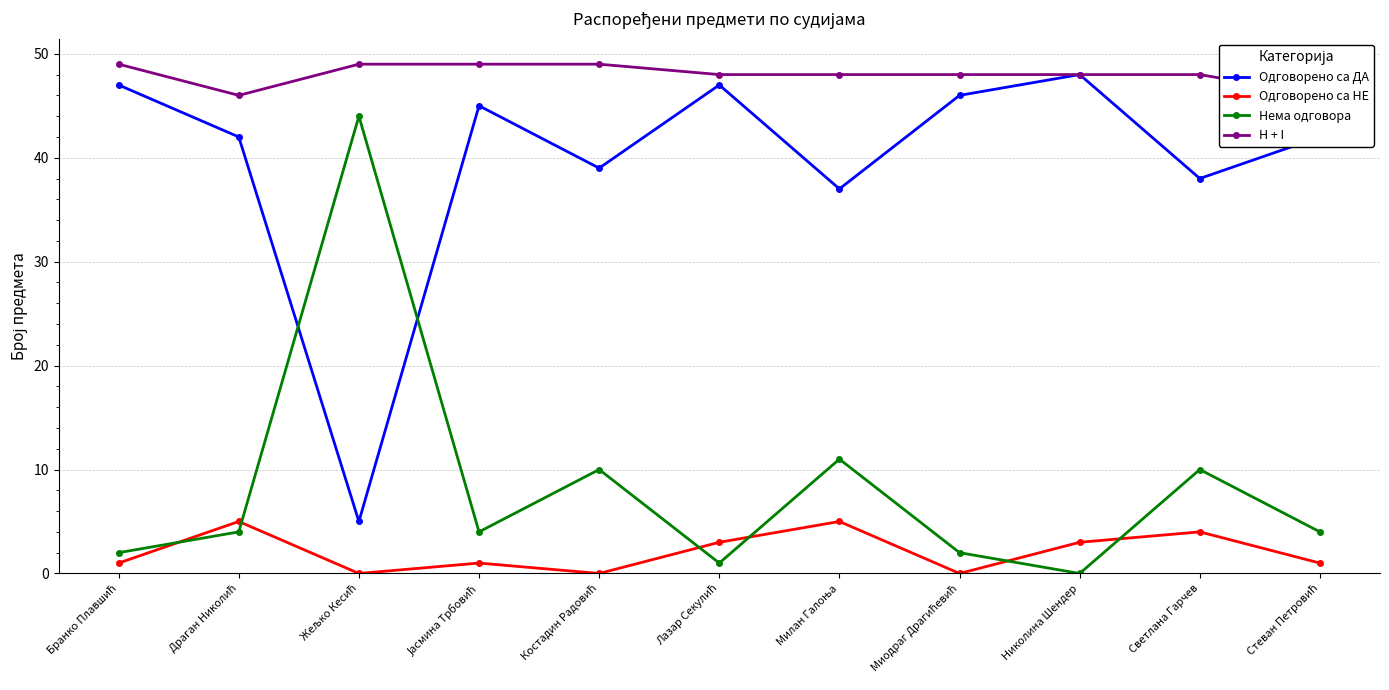

True or false: Нема одговора and Одговорено са ДА intersect in this chart.

True